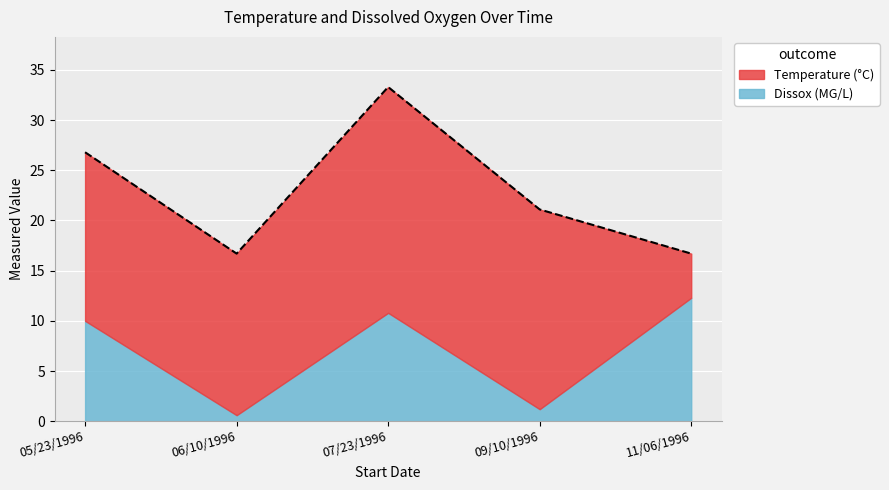

Reading left to right, transcribe all the data shown in this chart.

Temperature: 16.8	16.1	22.5	19.9	4.4
Dissox: 10.0	0.6	10.8	1.2	12.3